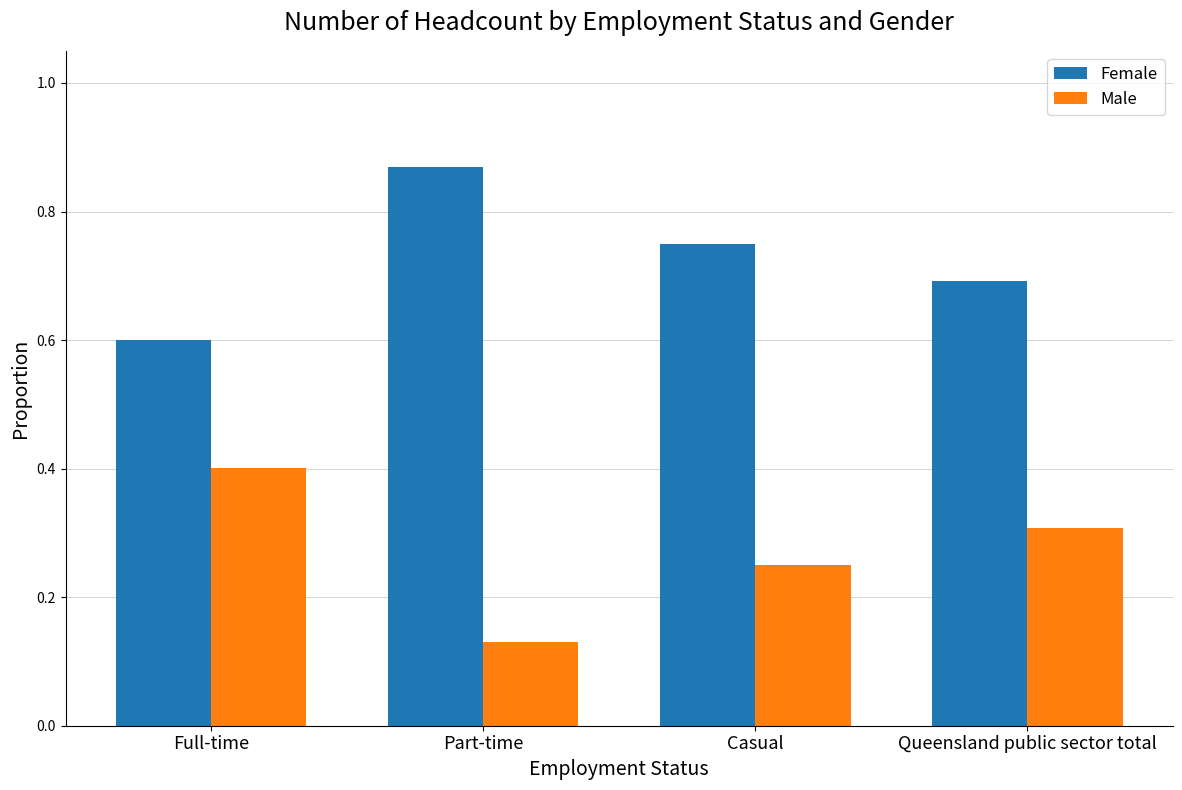

At which label does Female reach its minimum?

Full-time